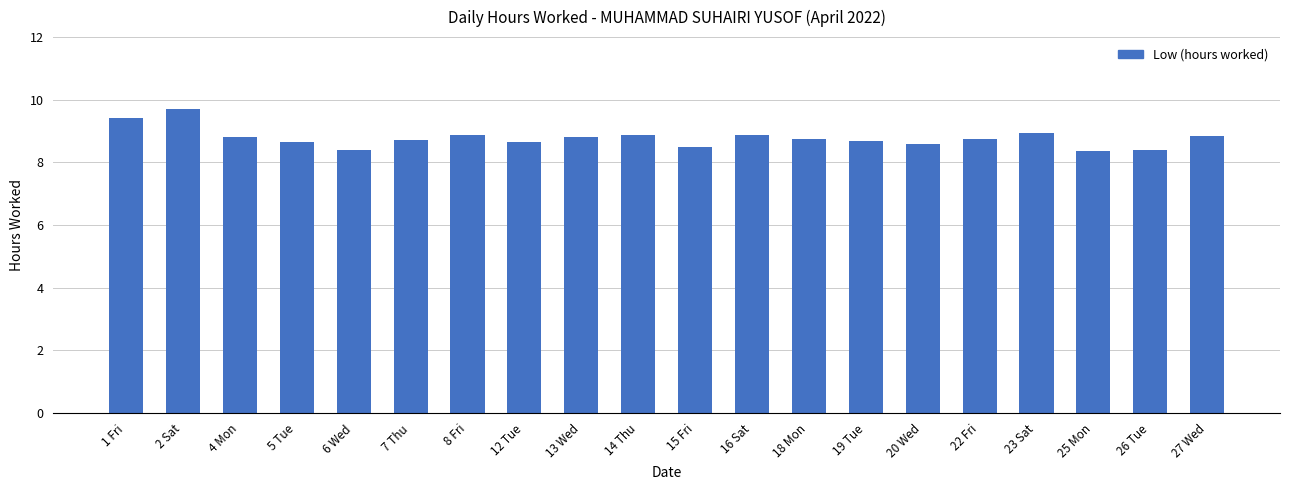

Does the chart contain stacked bars?

No